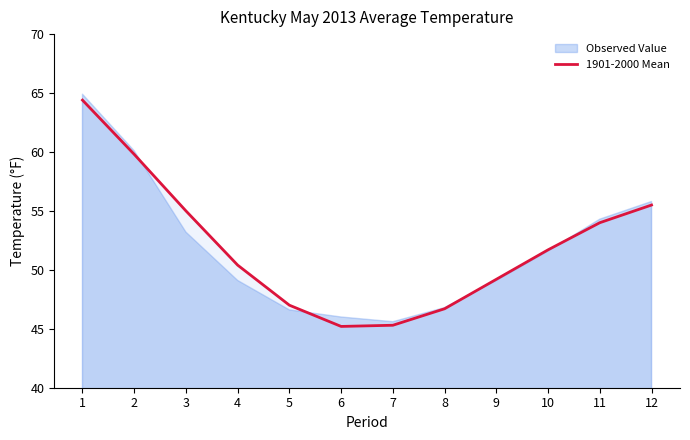

List the labels in order of value, largest first.

1, 2, 12, 3, 11, 10, 4, 9, 5, 8, 7, 6